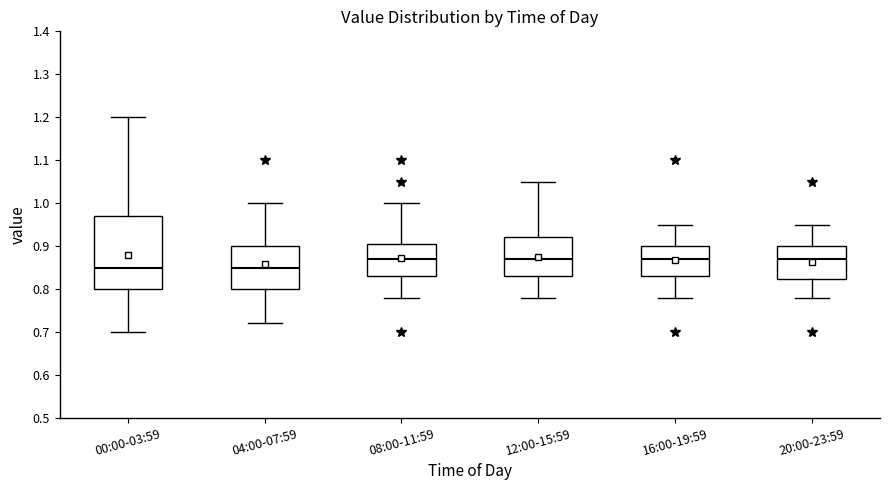

Reading left to right, read every box against the y-axis: the position of its median line, the range the box covers, and the ends of its whiskers. The values are not printed on the chart, so give them approximately, as read against the axis.

00:00-03:59: median 0.85, box 0.80 to 0.97, whiskers 0.70 to 1.20
04:00-07:59: median 0.85, box 0.80 to 0.90, whiskers 0.72 to 1.00
08:00-11:59: median 0.87, box 0.83 to 0.91, whiskers 0.78 to 1.00
12:00-15:59: median 0.87, box 0.83 to 0.92, whiskers 0.78 to 1.05
16:00-19:59: median 0.87, box 0.83 to 0.90, whiskers 0.78 to 0.95
20:00-23:59: median 0.87, box 0.82 to 0.90, whiskers 0.78 to 0.95